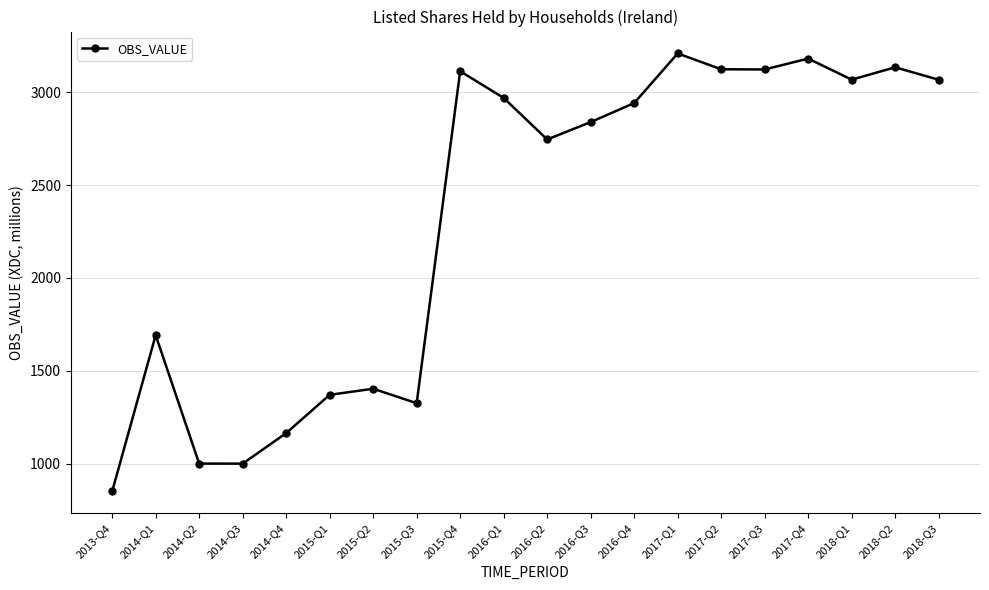

Is it true that the value at 2016-Q4 is 2942.2?

True